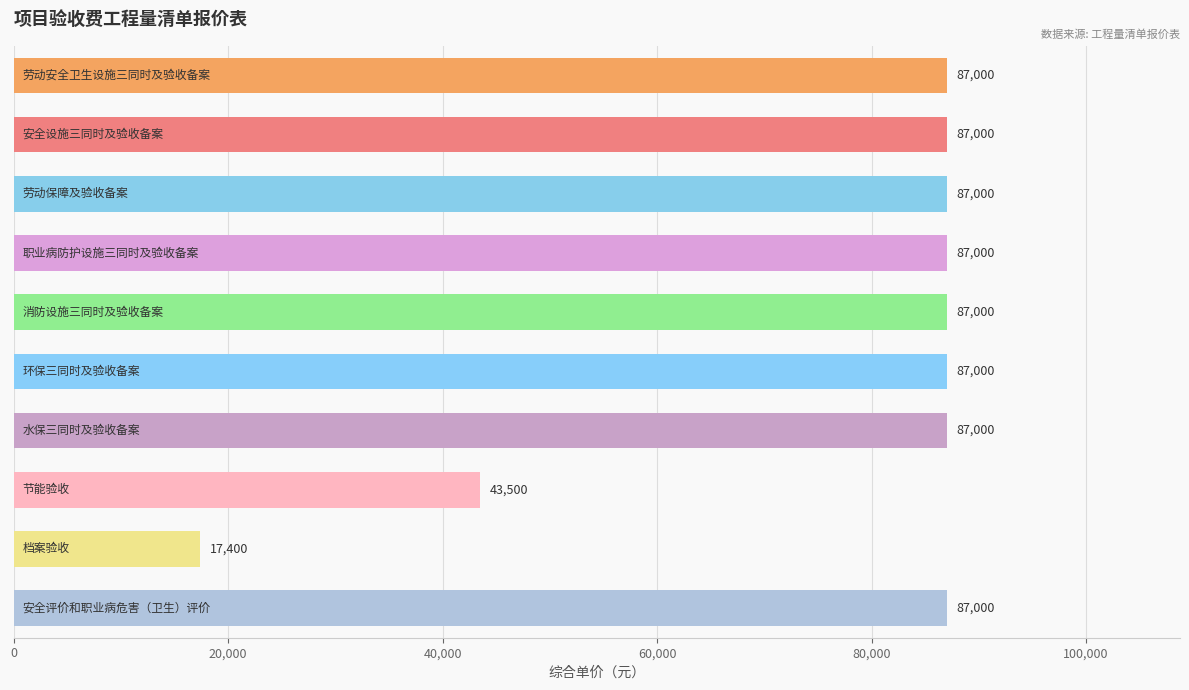

What is the minimum value shown in the chart?

17400